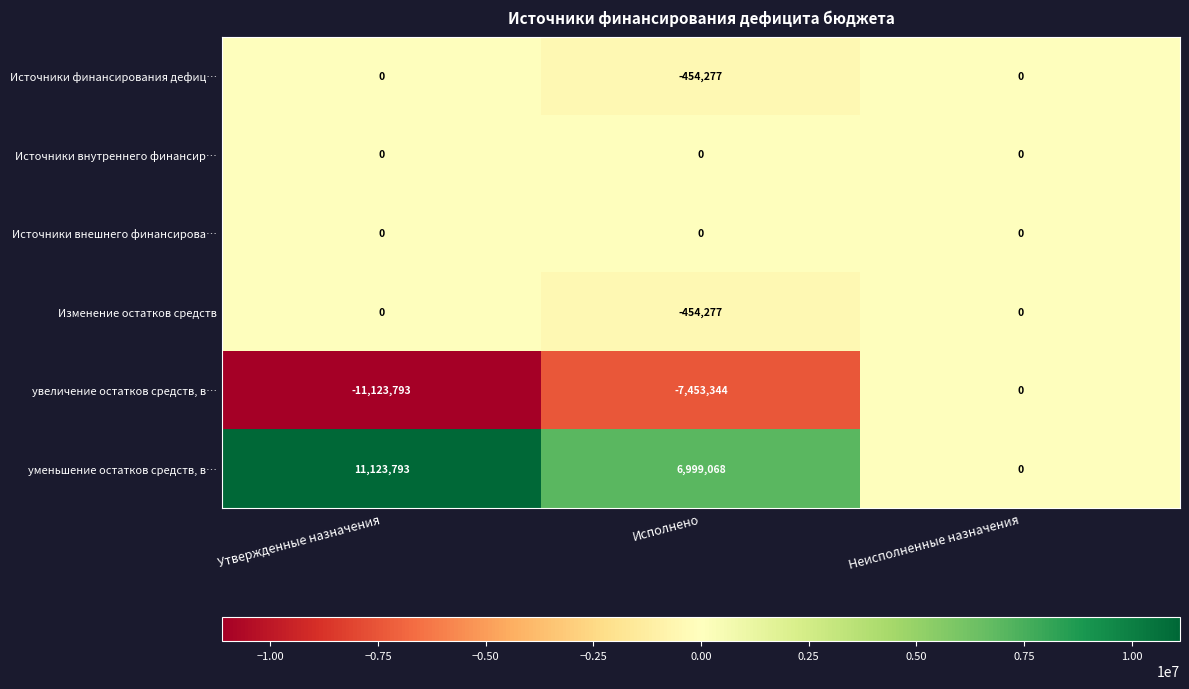

Which series has the largest total across all categories?

уменьшение остатков средств, в…